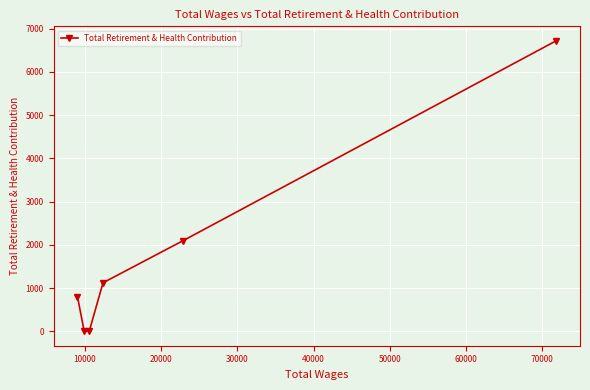

What is the value of the 1st point from the left?

802